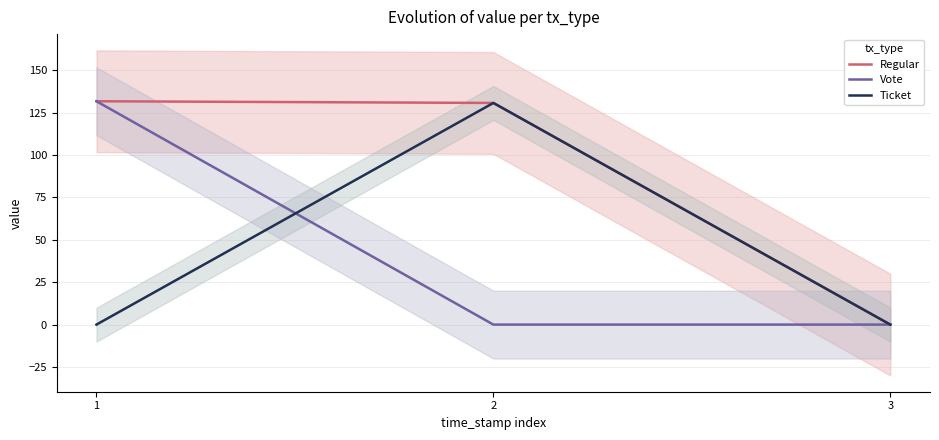

How many values in Ticket are above zero?

2